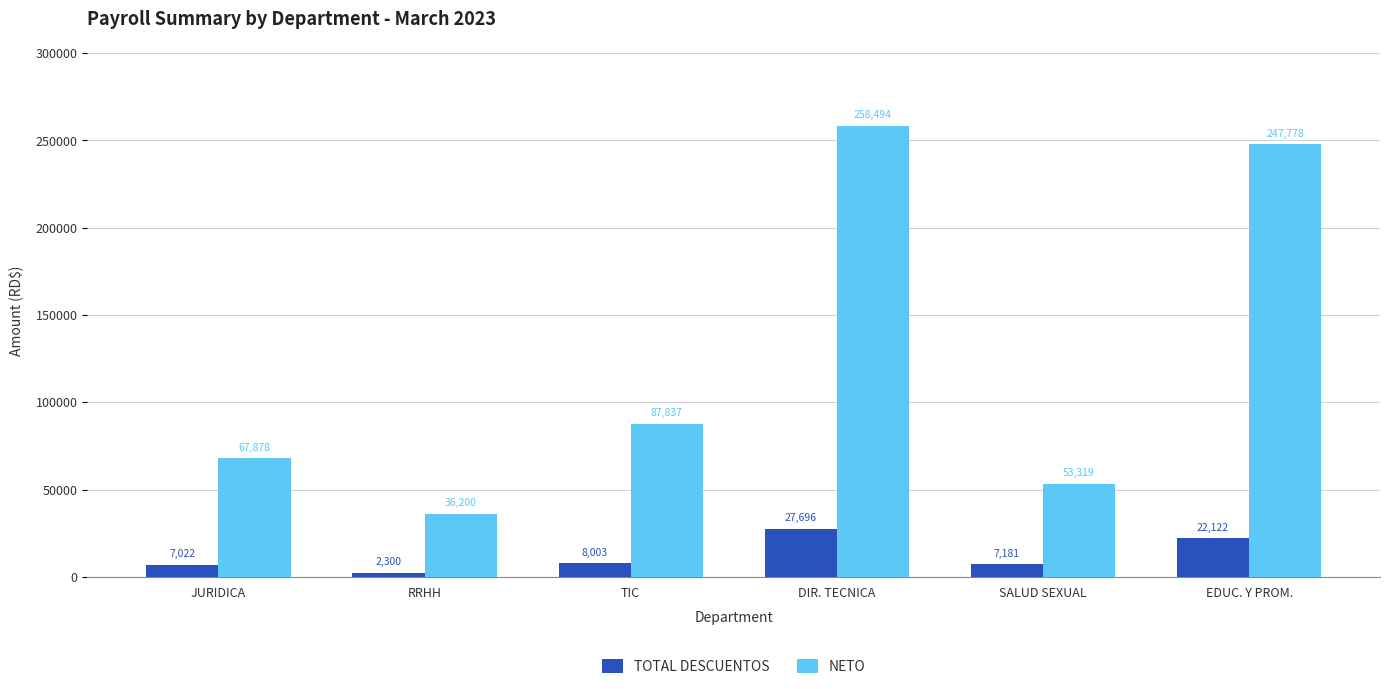

What is the sum of all NETO values?

751505.2